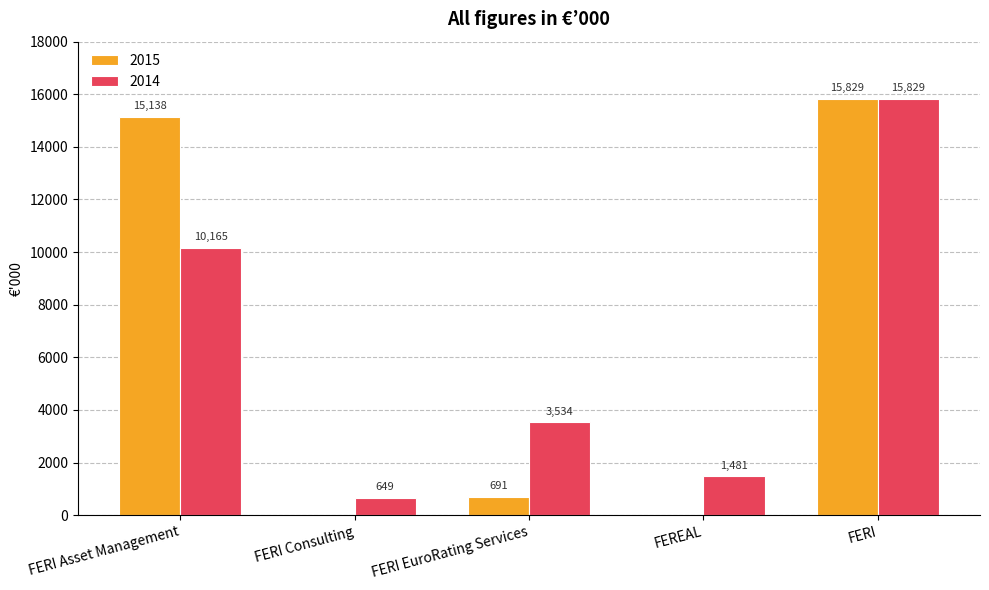

At which category is the sum across all series the highest?

FERI